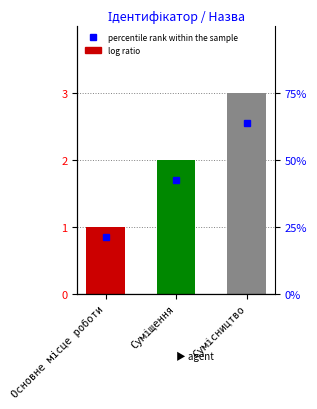

Where is the data nearest to the value 2?

Суміщення